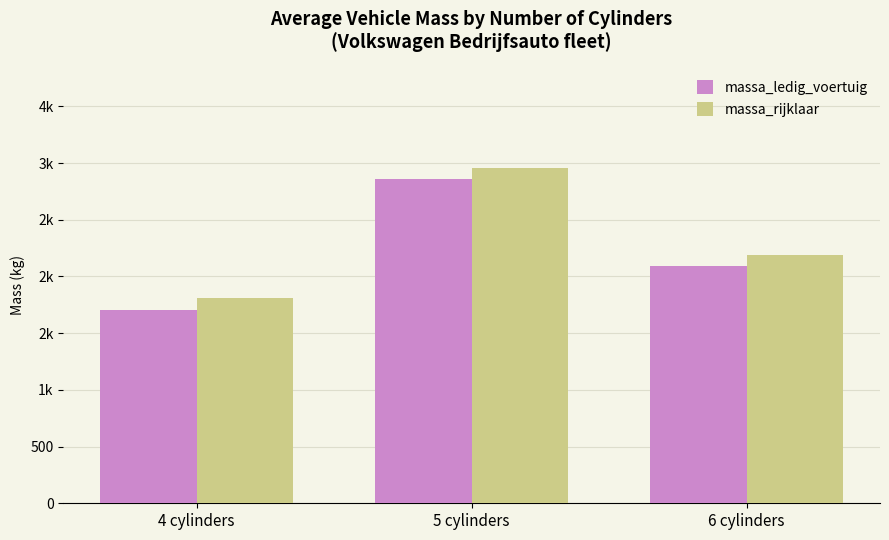

What is the minimum value shown in the chart?

1707.9